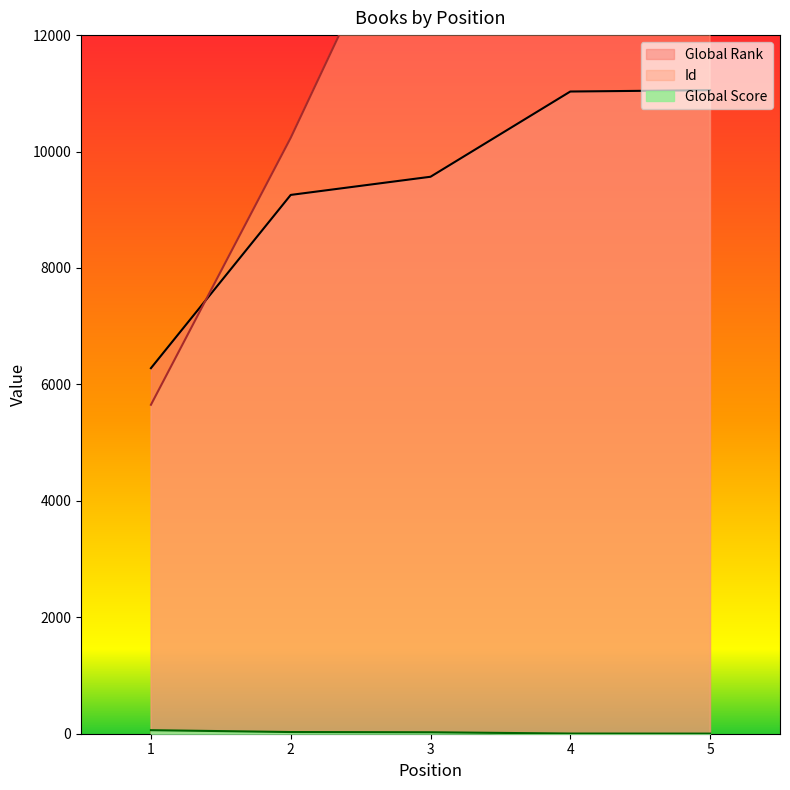

Reading left to right, list all the values displayed in this chart.

Global Rank: 6279	9255	9567	11031	11054
Global Score: 61	29	25	3	2
Id: 5650	10237	15337	12987	13083